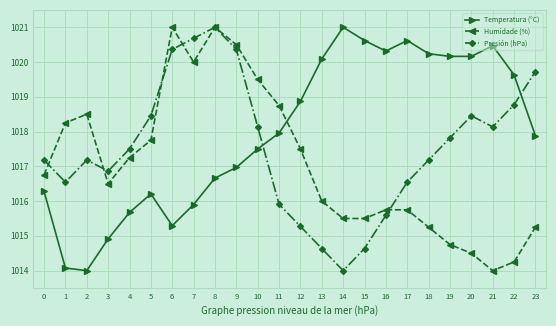

What is the greatest value displayed?

1021.0